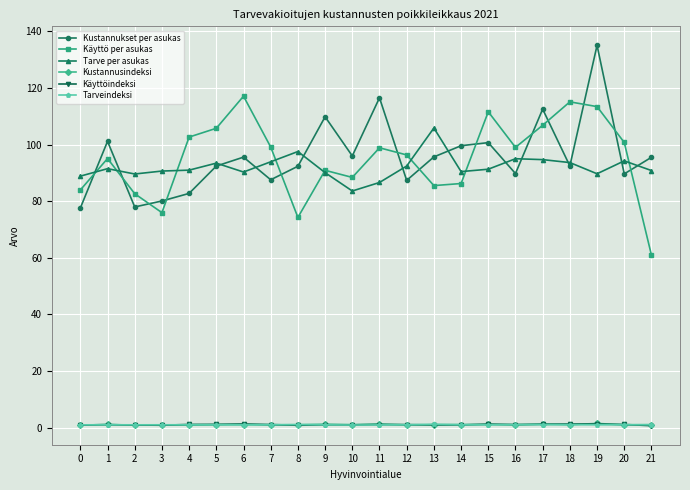

At which category is the sum across all series the highest?

19